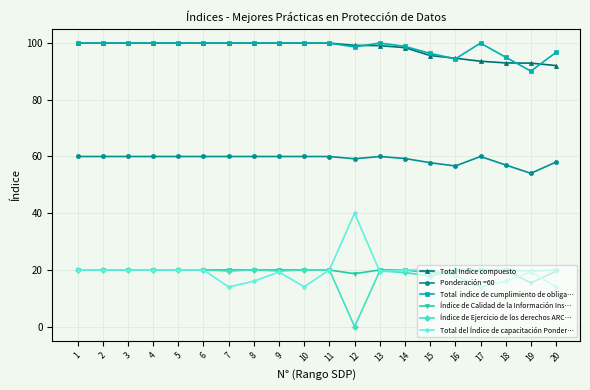

What is the total value across all series at 13?

318.2